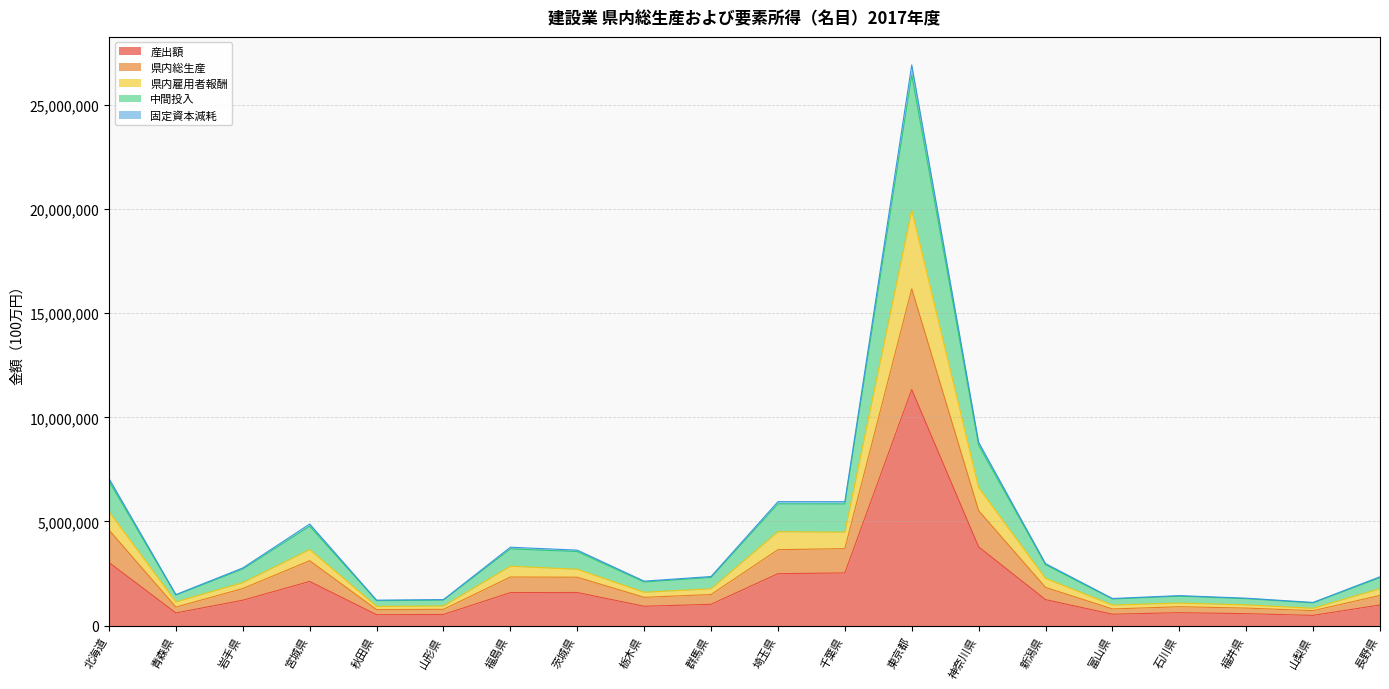

How many lines are shown in the chart?

5